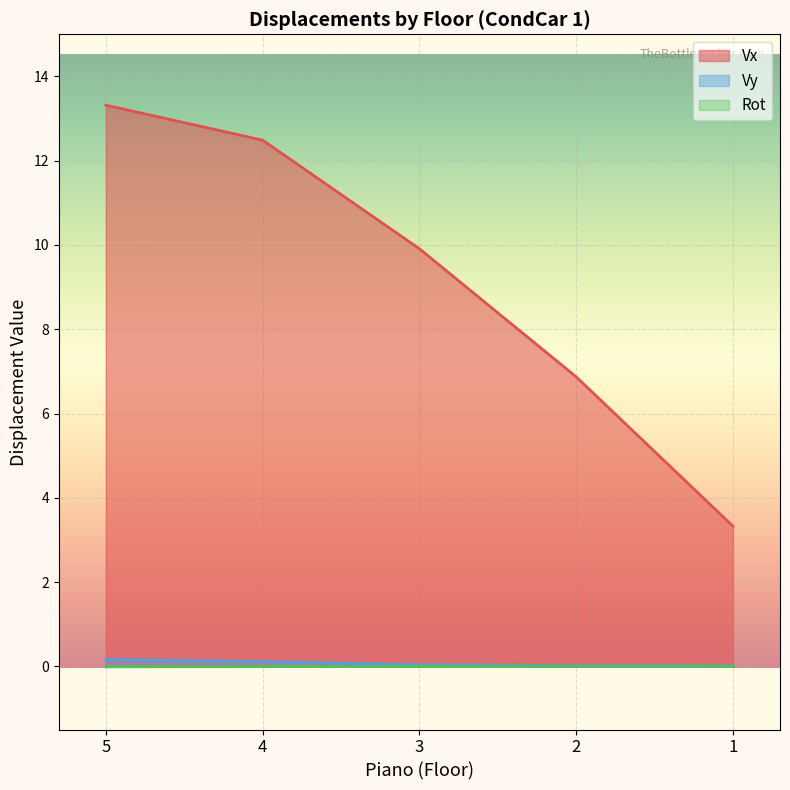

Which series has the largest range (max minus min)?

Vx